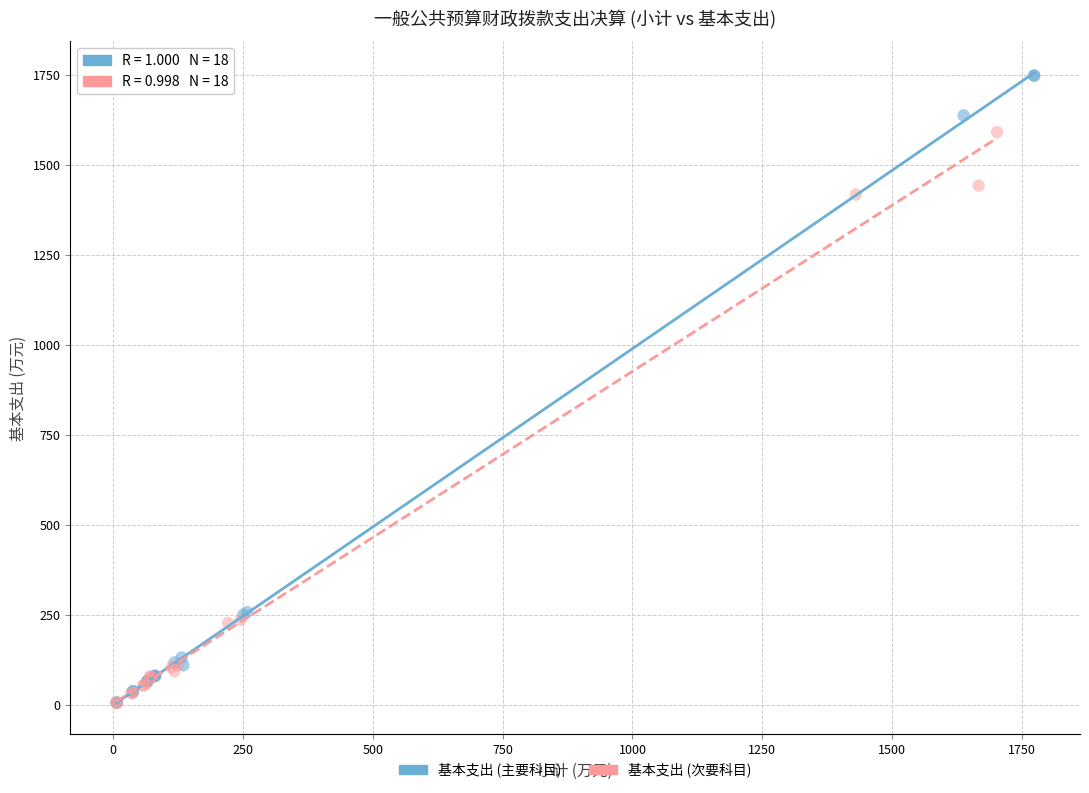

Which series reaches the maximum Y coordinate?

基本支出 (主要科目)